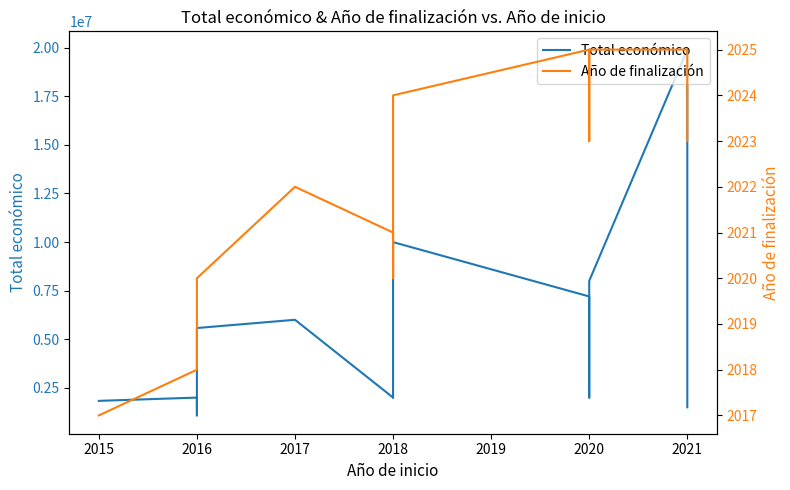

Where is the first local minimum for Total económico?

2016